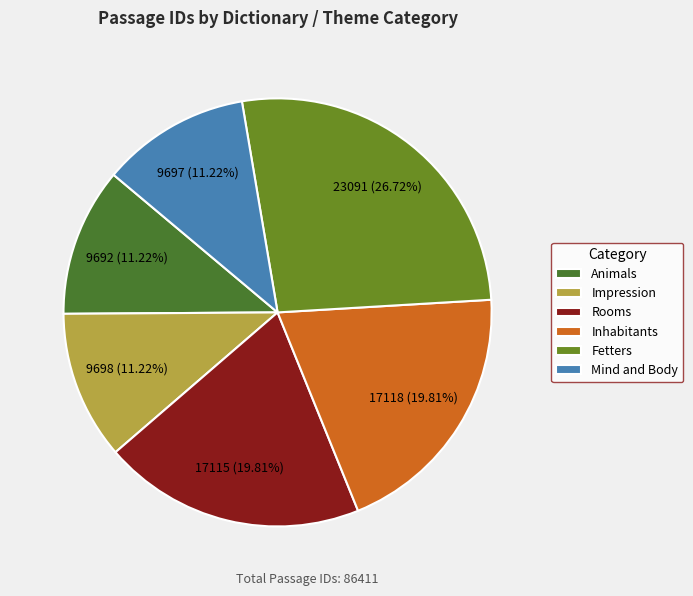

How many slices are in this pie chart?

6